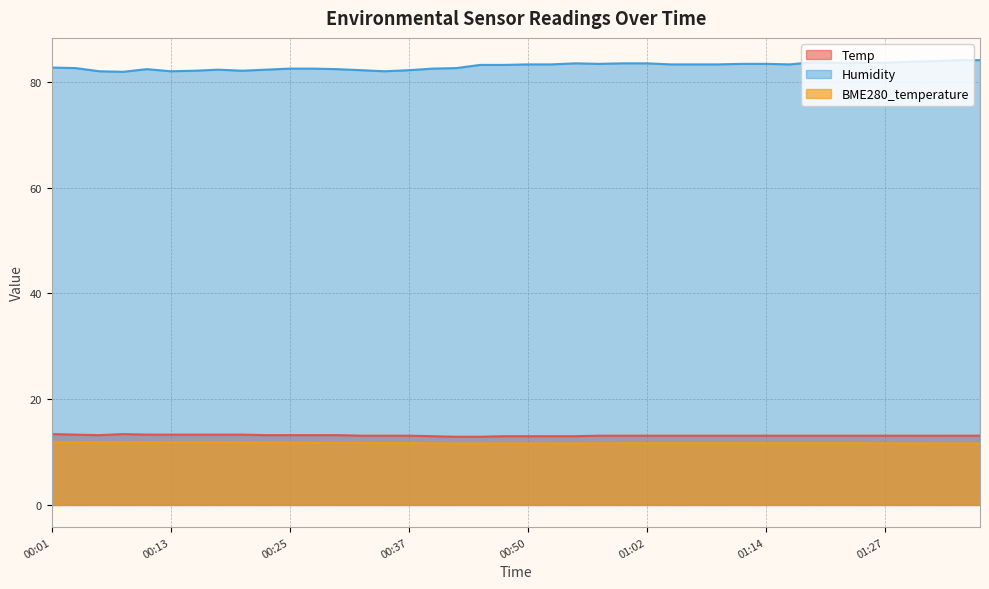

True or false: Humidity and BME280_temperature cross at least once.

False